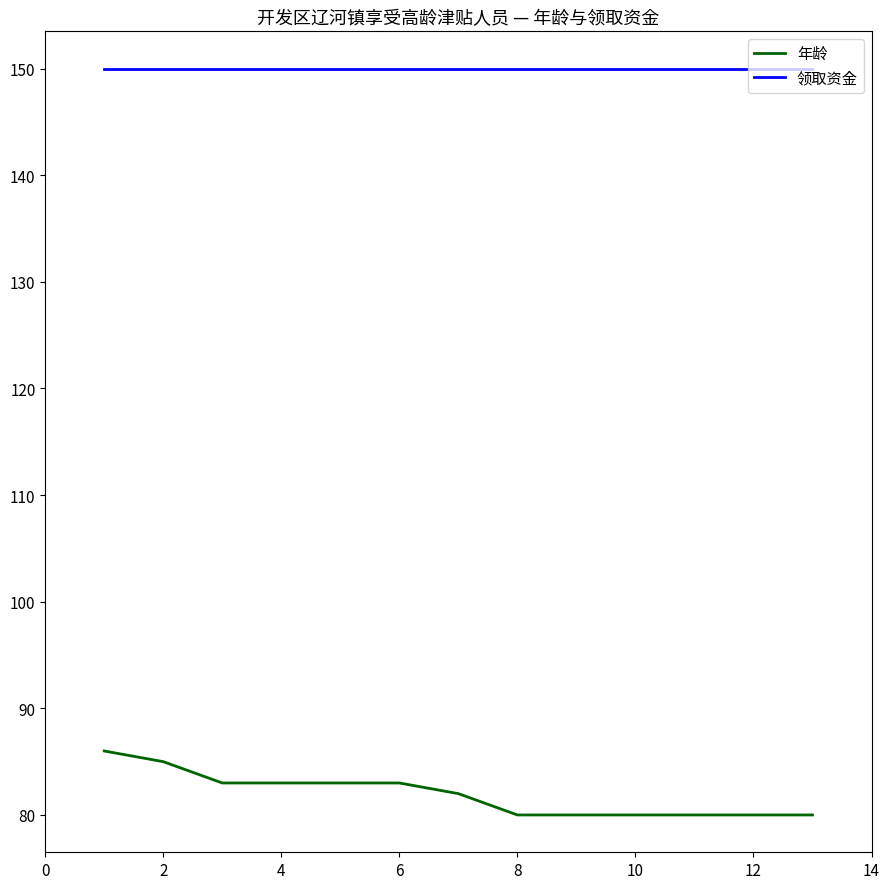

Which series has the largest total across all categories?

领取资金